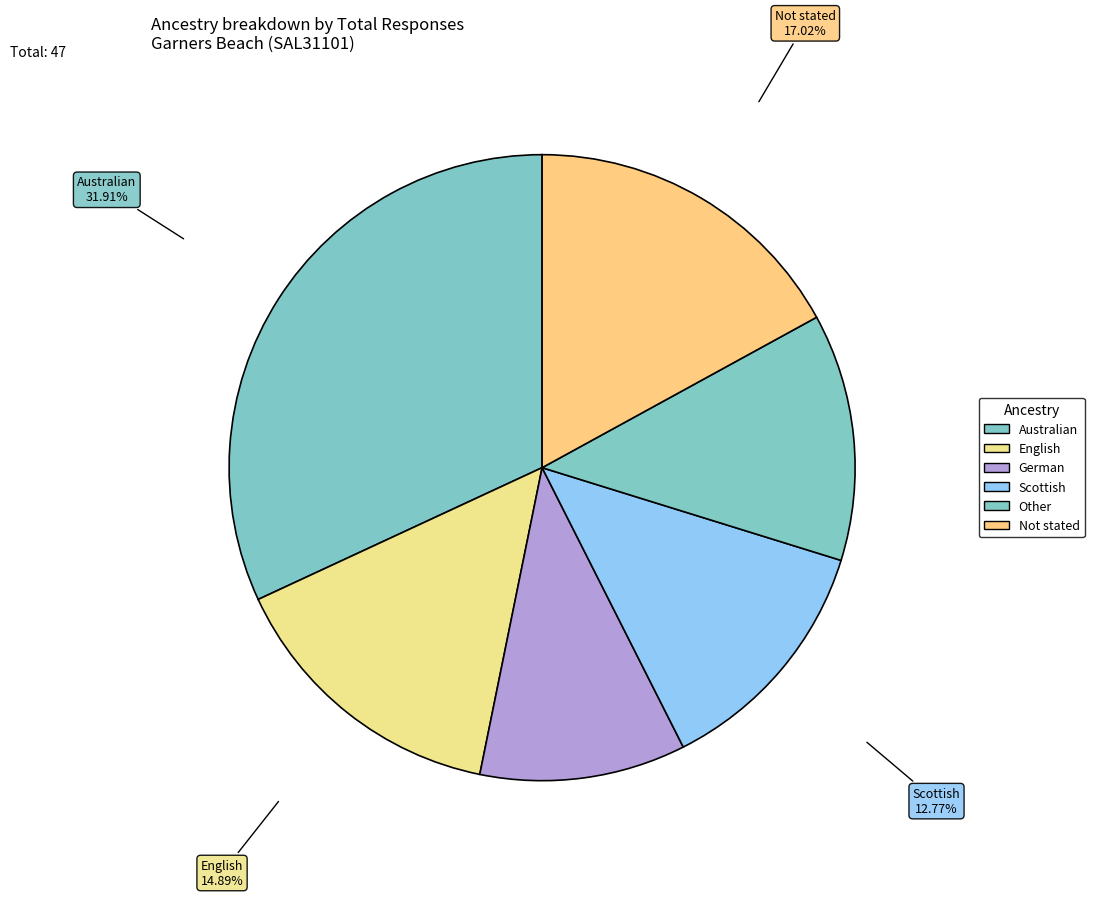

Does Other account for over 50% of the chart?

No